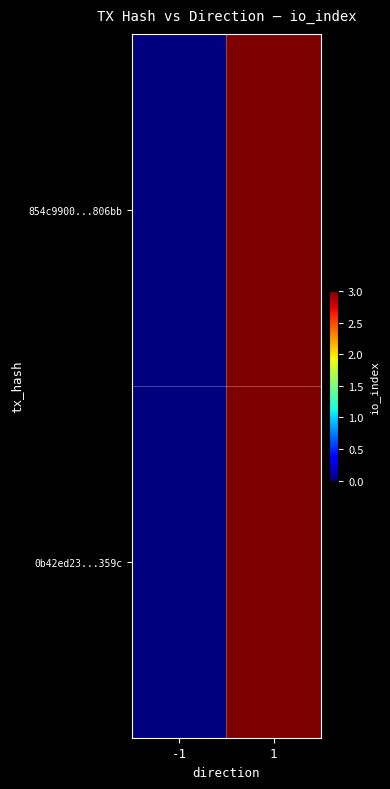

How many categories are shown in the chart?

2